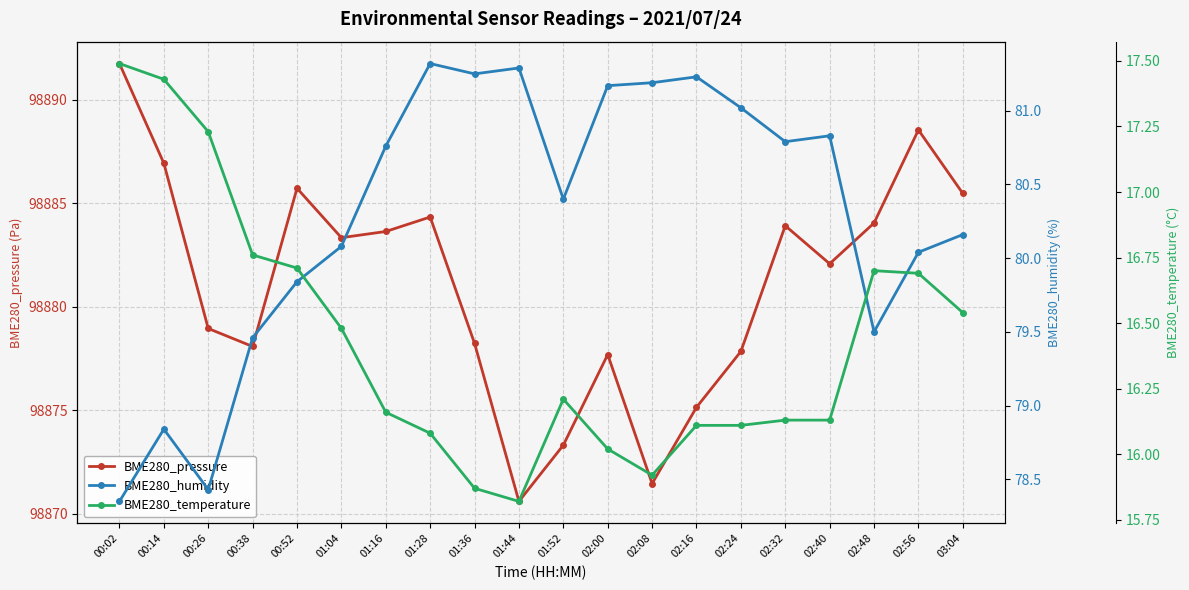

True or false: BME280_humidity has a value of 118.8 at 01:28.

False